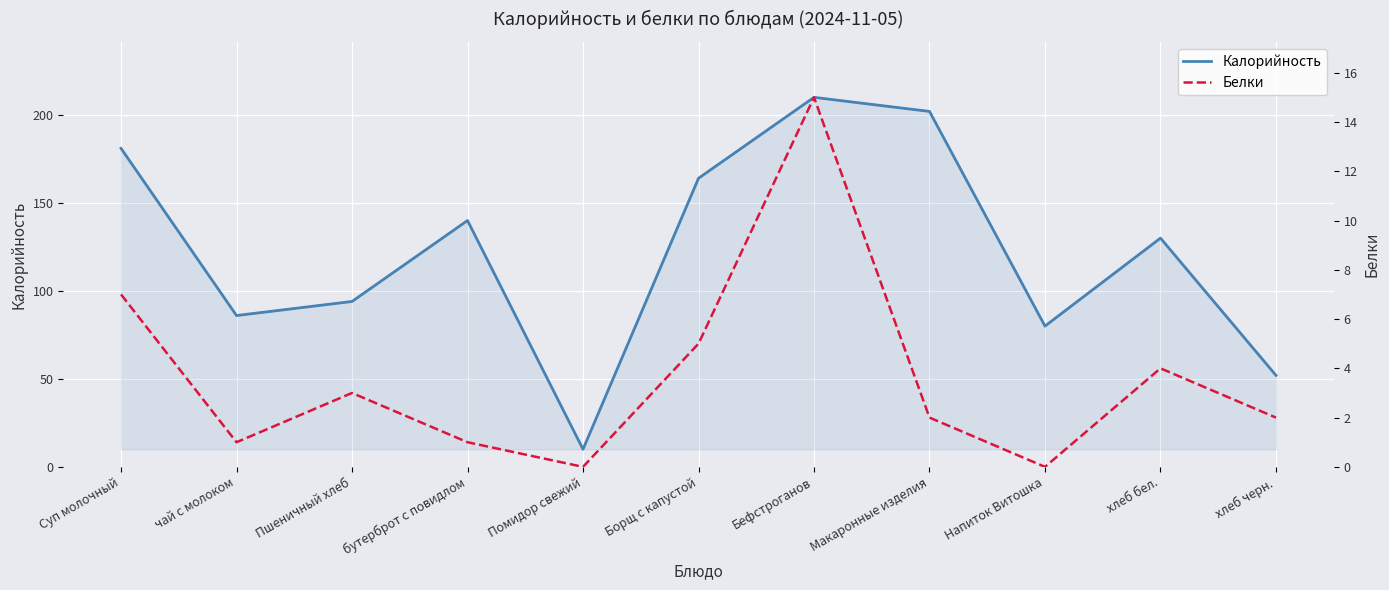

Rank the series by their average value, from highest to lowest.

Калорийность, Белки (scaled)